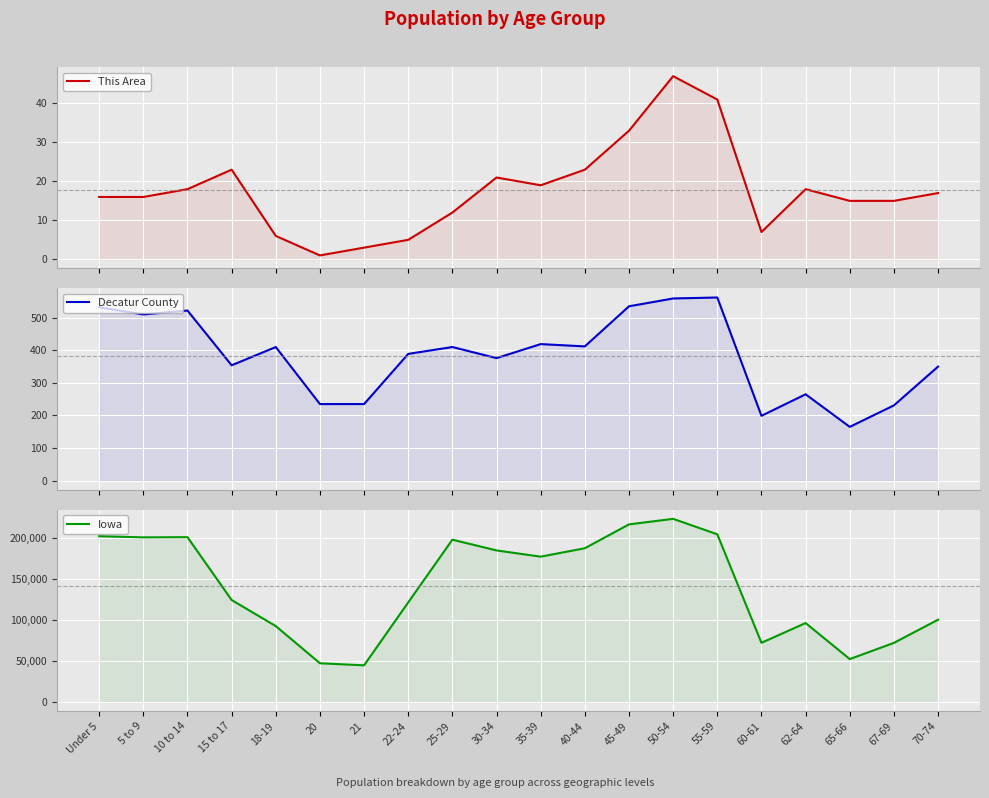

Where is the first local maximum for This Area?

15 to 17